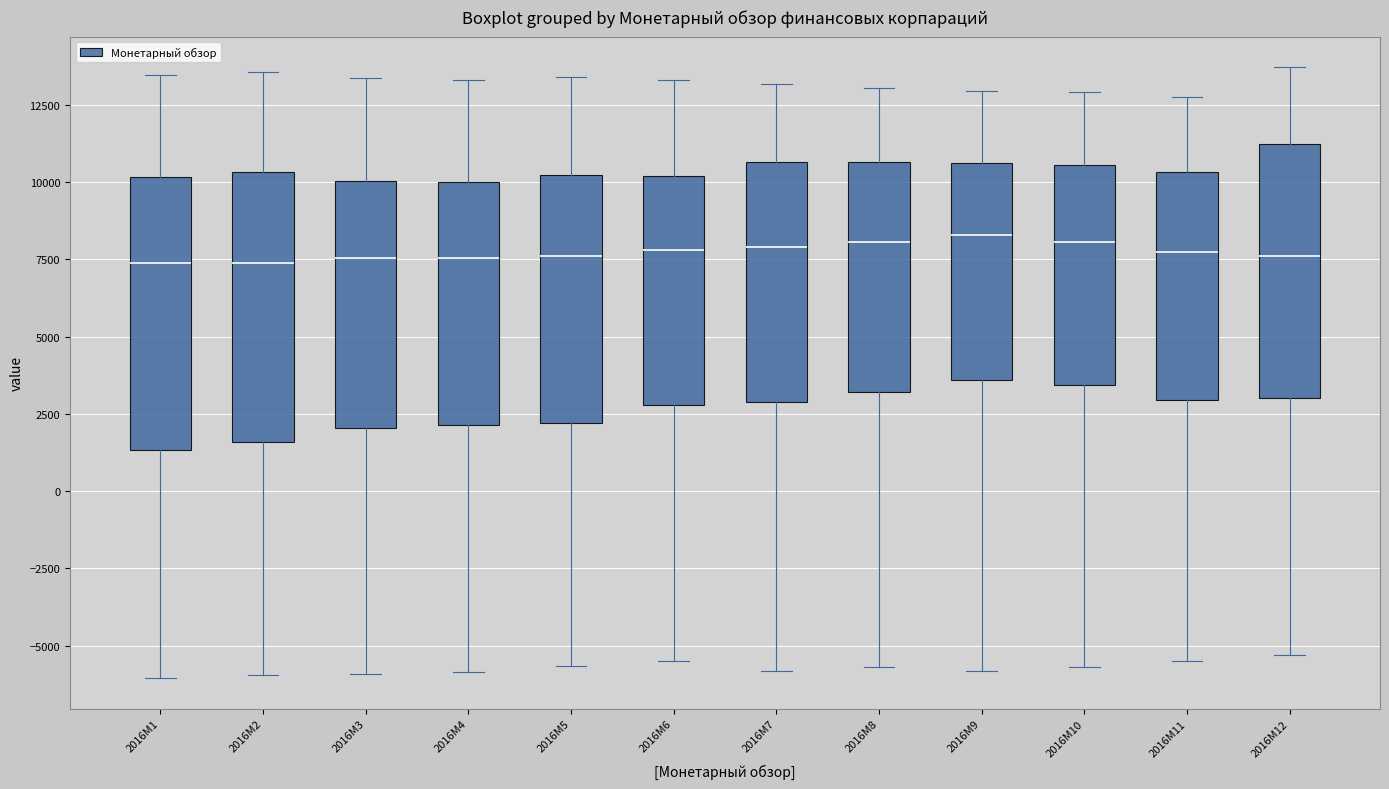

Where is the upper edge of the box for 2016M1 on the y-axis? The values are not printed on the chart, so give them approximately, as read against the axis.

10000